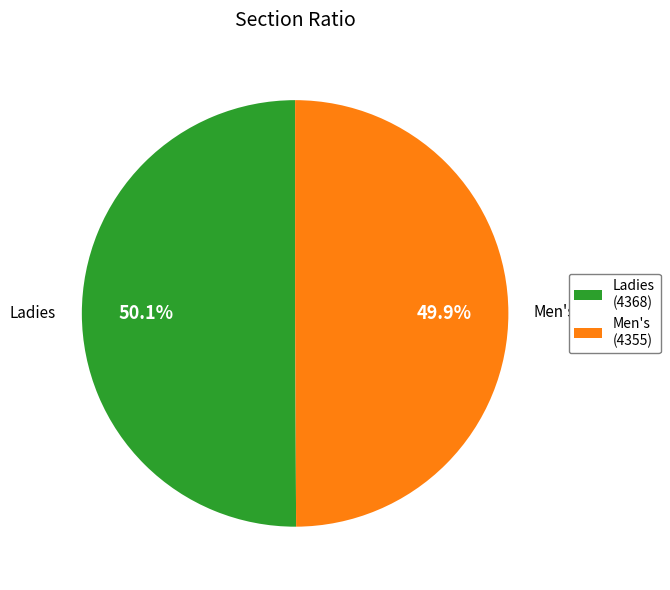

How much of the chart is everything except Men's?

50.1%